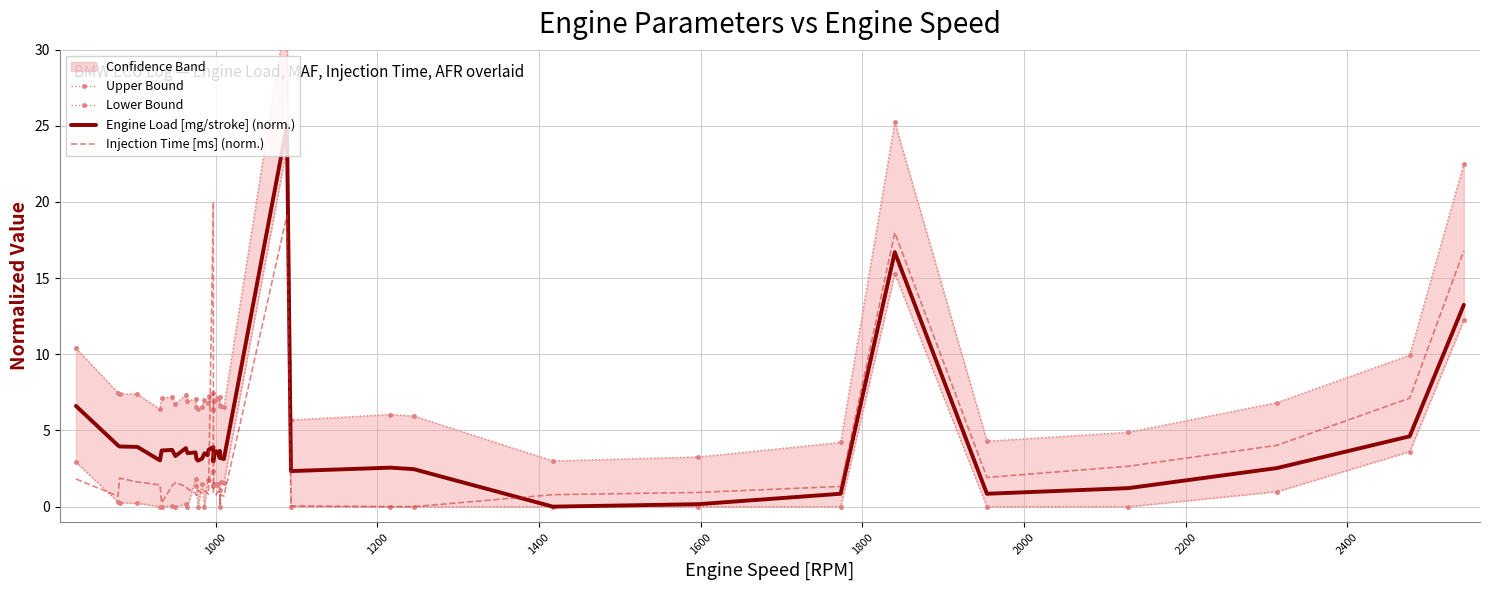

True or false: Engine Load [mg/stroke] (norm.) and Upper Bound intersect in this chart.

False